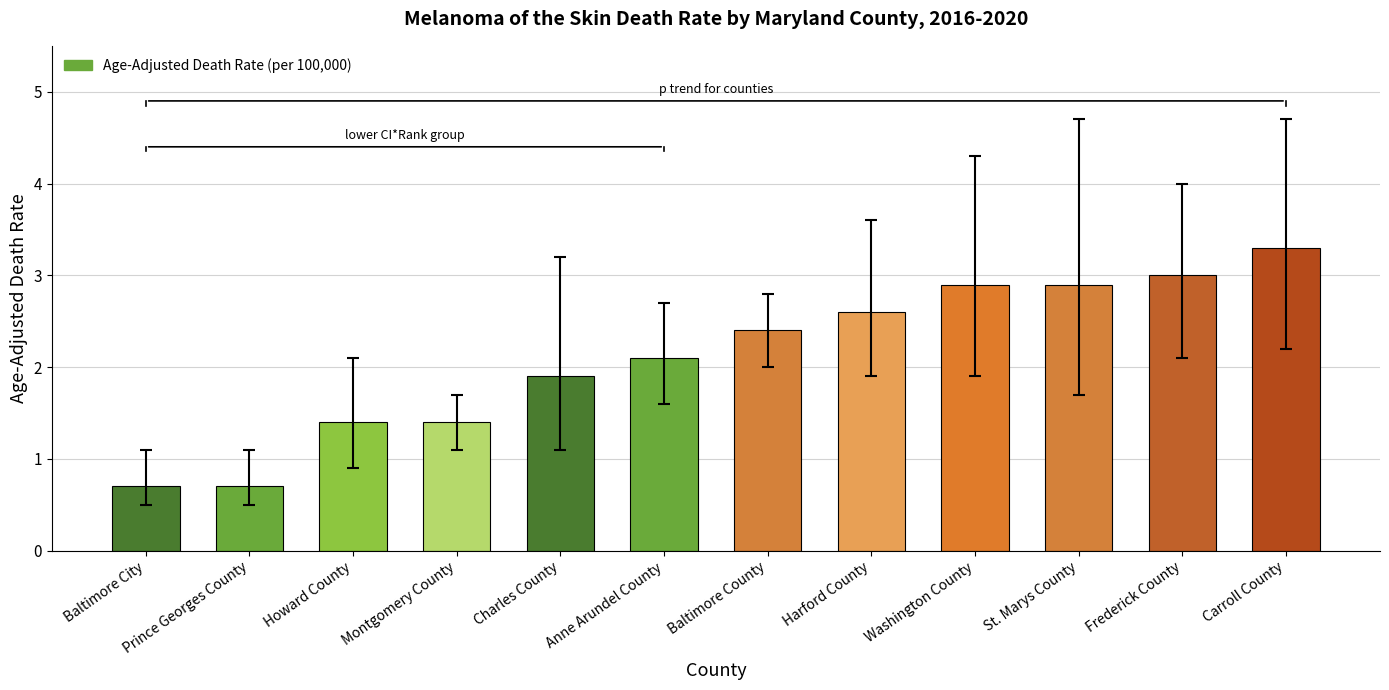

What is the sum of the values at Baltimore City and Carroll County?

4.0